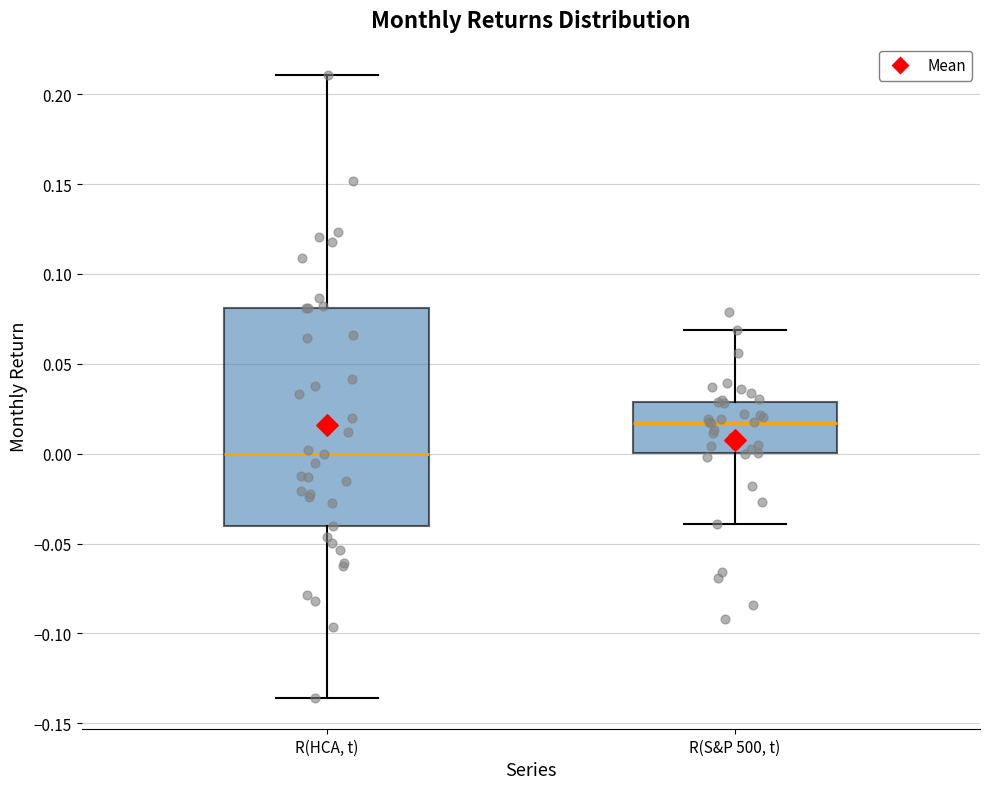

Which box's median line is the lowest?

R(HCA, t)